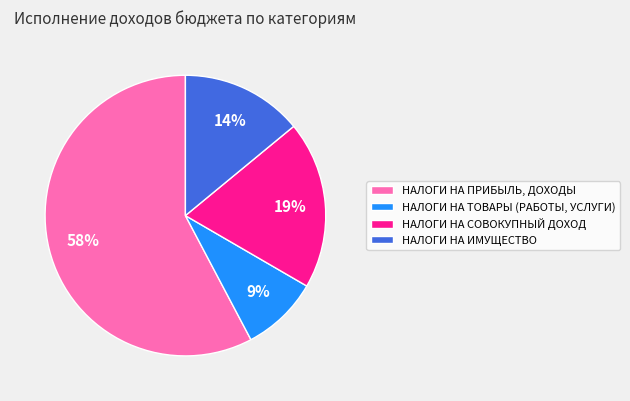

What is the smallest slice in the pie chart?

НАЛОГИ НА ТОВАРЫ (РАБОТЫ, УСЛУГИ)